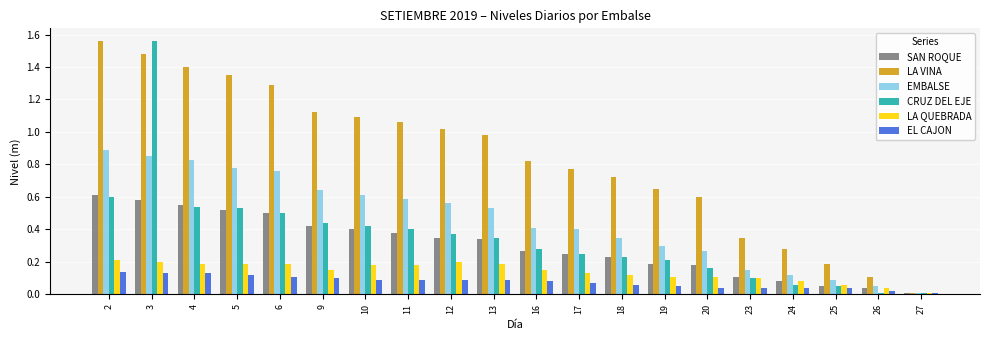

True or false: LA VINA has a value of 0.2 at 26.

False